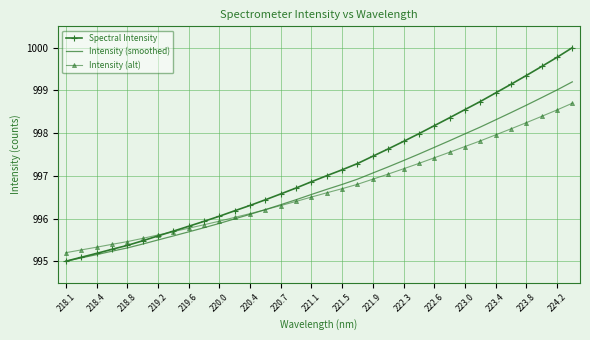

Which series has the largest range (max minus min)?

Spectral Intensity